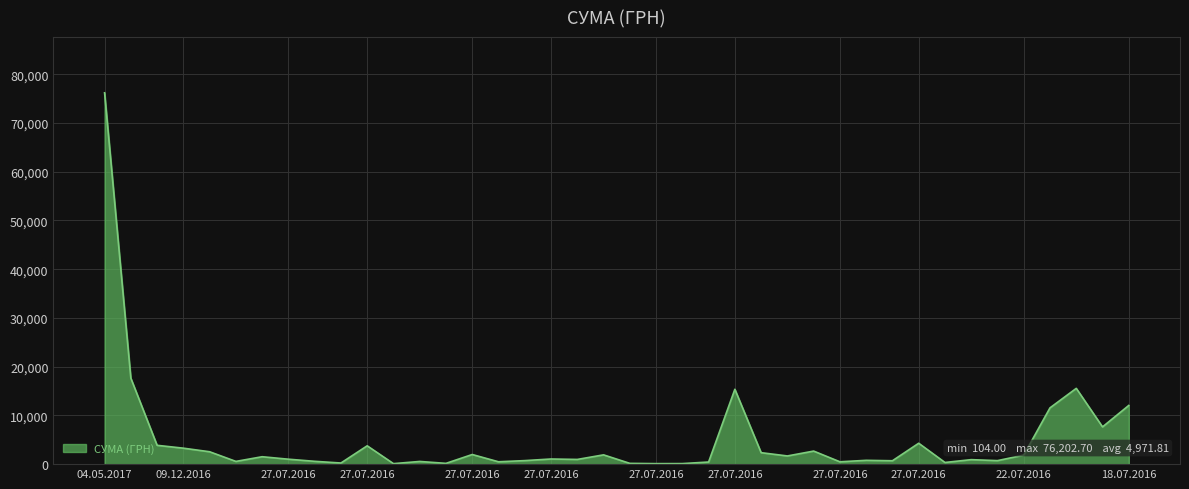

What is the average value?

4971.8